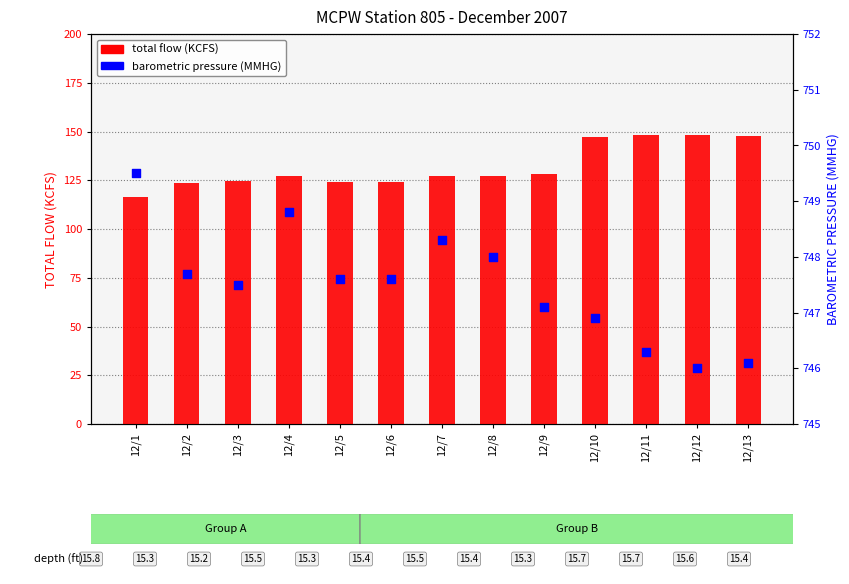

Which series reaches the maximum Y coordinate?

BAROMETRIC PRESSURE (MMHG)